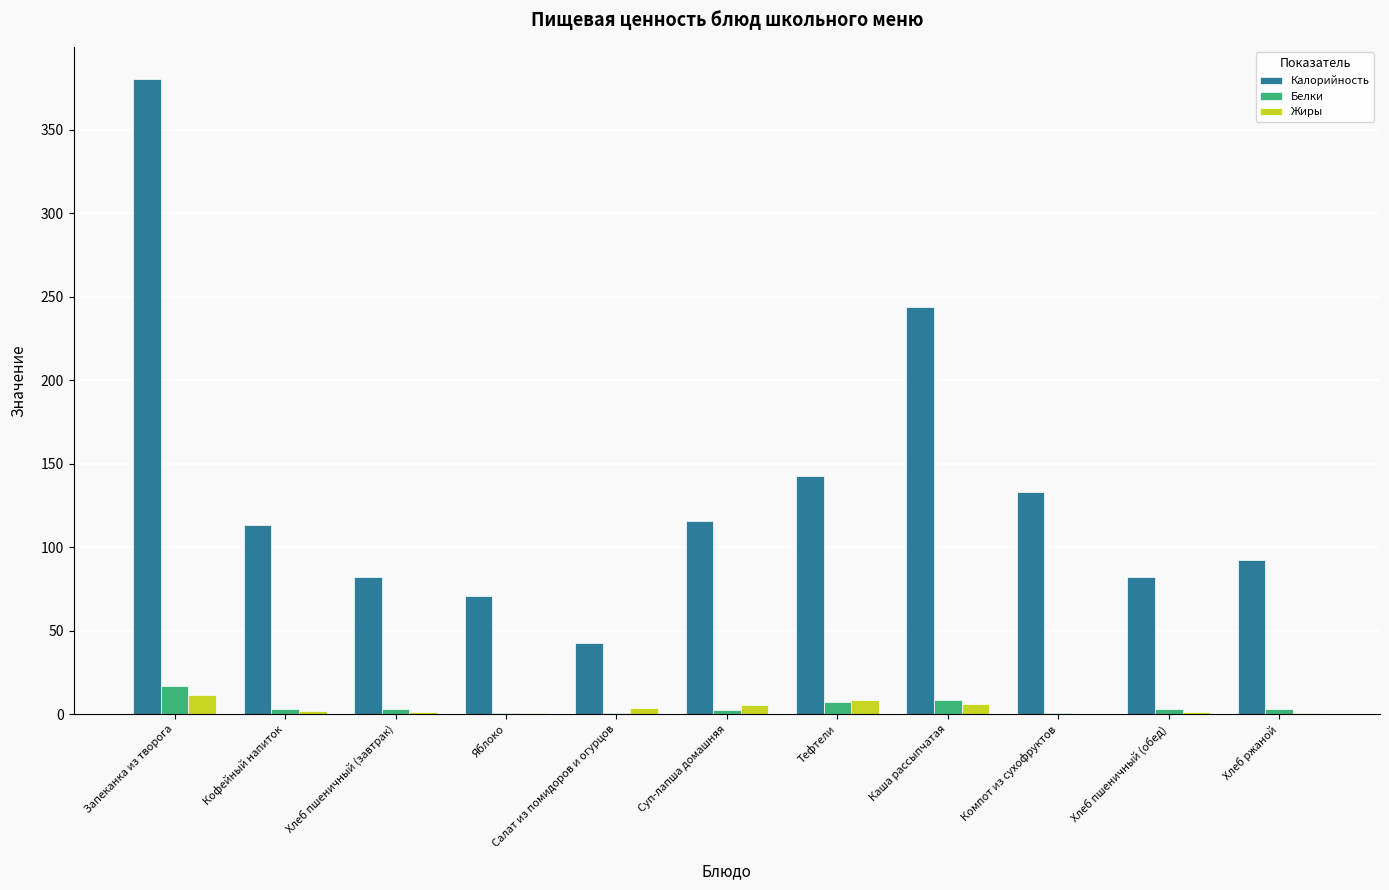

Between Суп-лапша домашняя and Хлеб пшеничный (обед), which series saw the biggest shift?

Калорийность